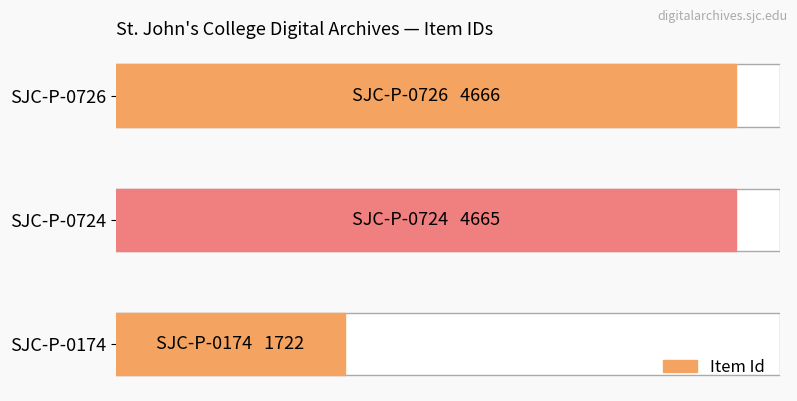

Does the chart contain any negative values?

No